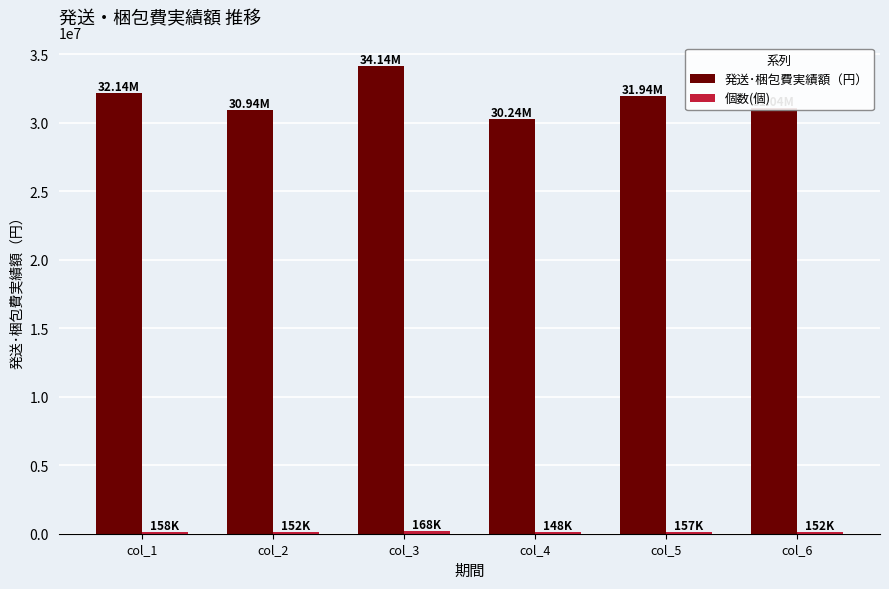

The 発送･梱包費実績額（円） series shows 47219622 at col_3. True or false?

False